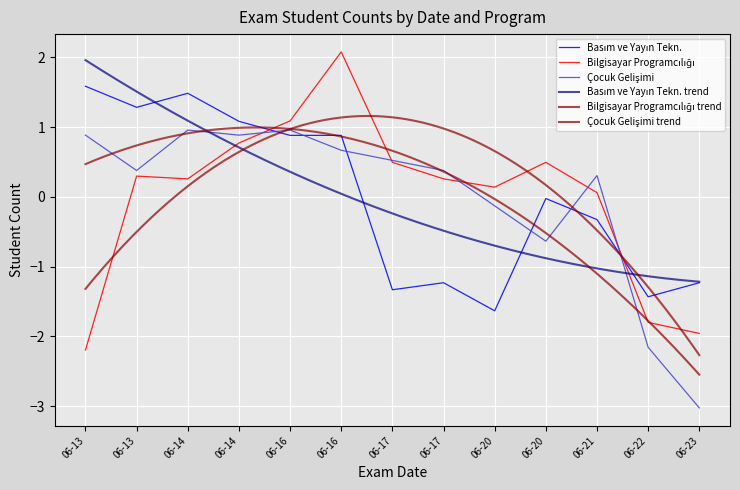

Does the chart display data point markers on the line(s)?

No